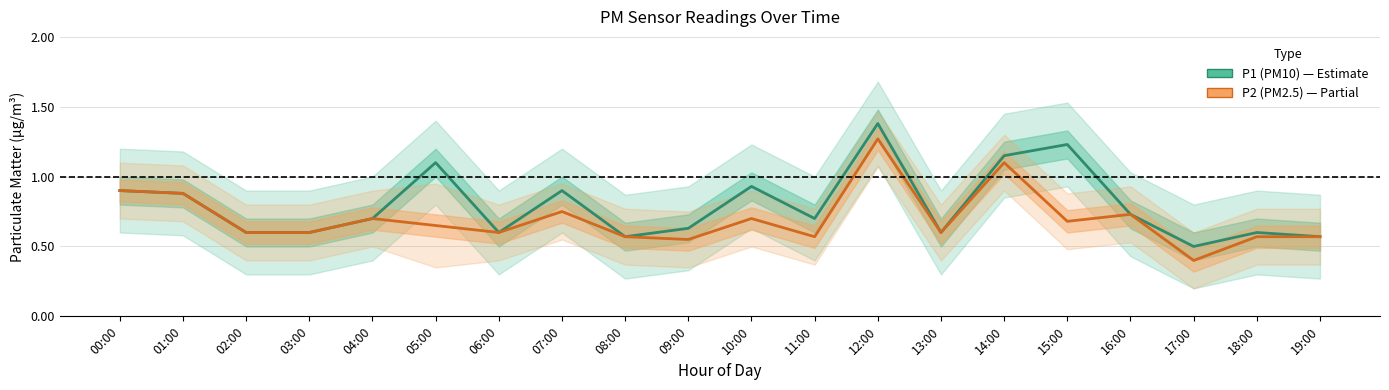

Where is the first local maximum for P1 (PM10)?

05:00